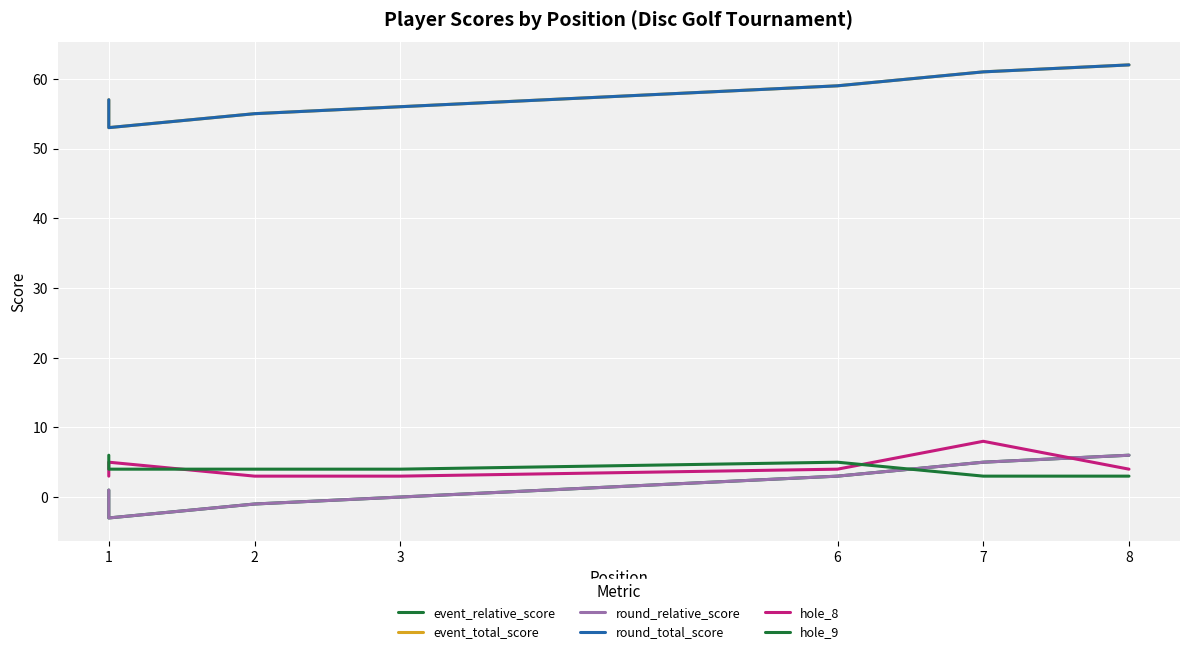

At how many categories does at least one series exceed 49?

9